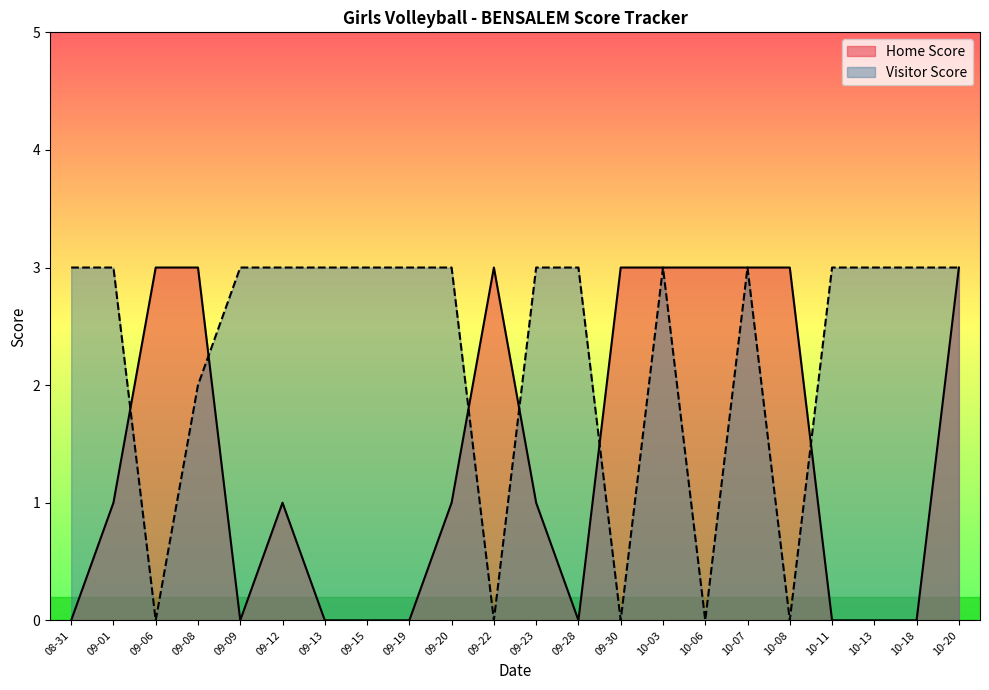

What is the sum of the Home Score values at 10-20 and 09-13?

3